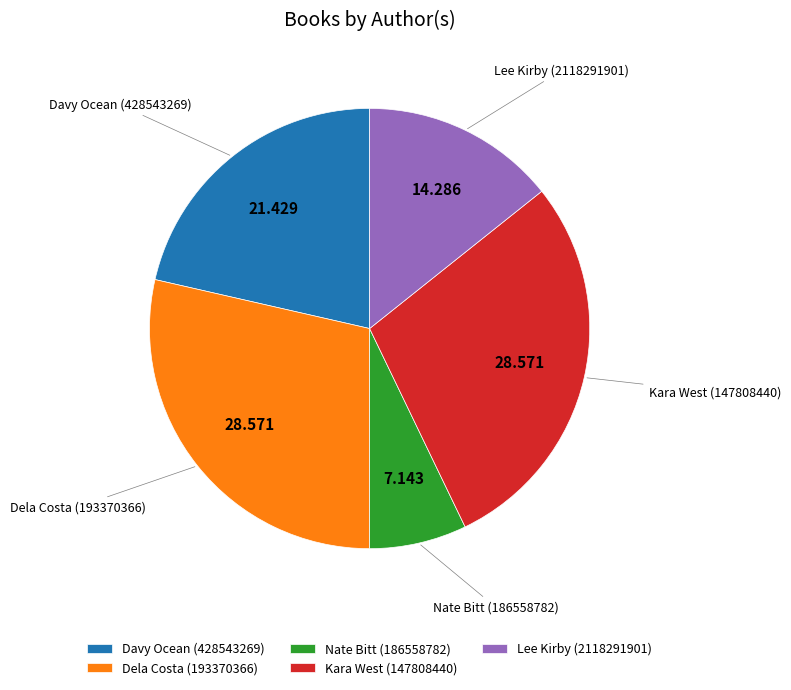

What is the ratio of the value at Lee Kirby (2118291901) to the value at Davy Ocean (428543269)?

0.7